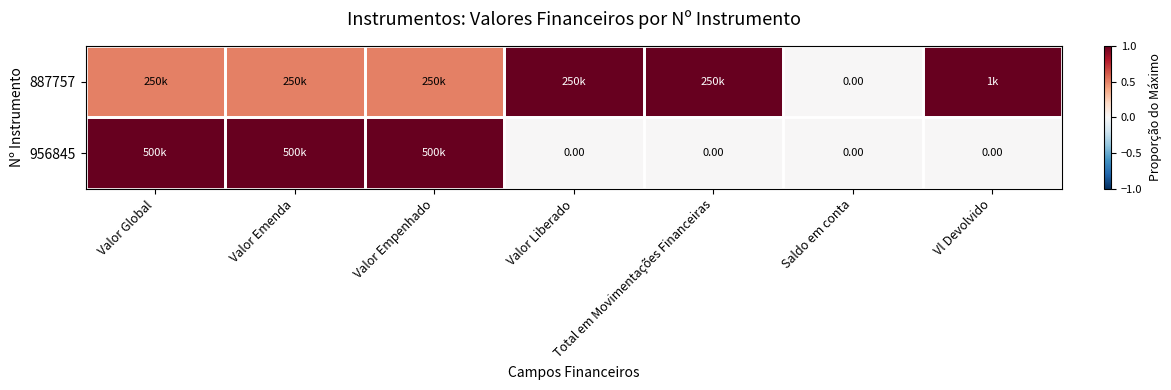

Is the value of 887757 at Valor Empenhado greater than the value of 956845 at Valor Liberado?

Yes